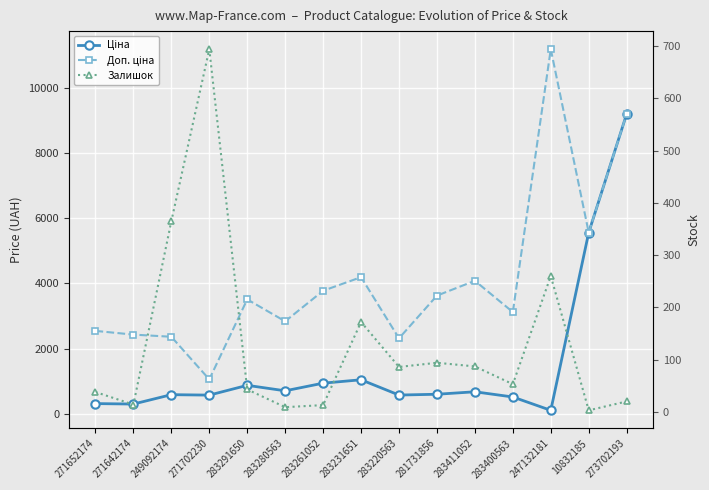

At which category is the sum across all series the highest?

273702193